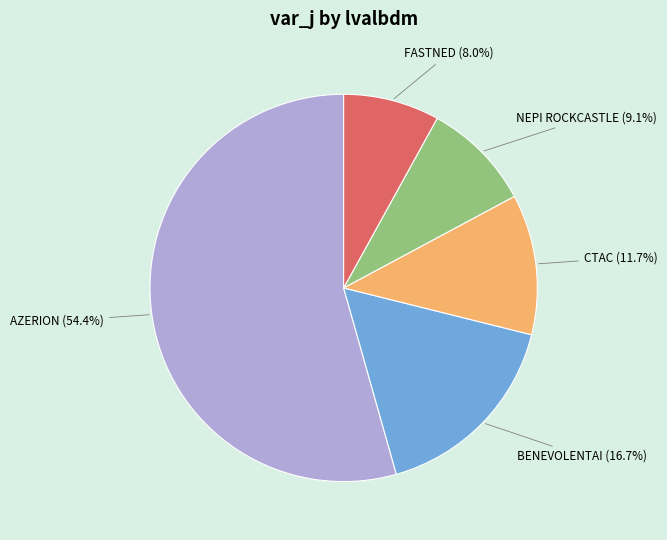

Rank the categories by value from lowest to highest.

FASTNED, NEPI ROCKCASTLE, CTAC, BENEVOLENTAI, AZERION